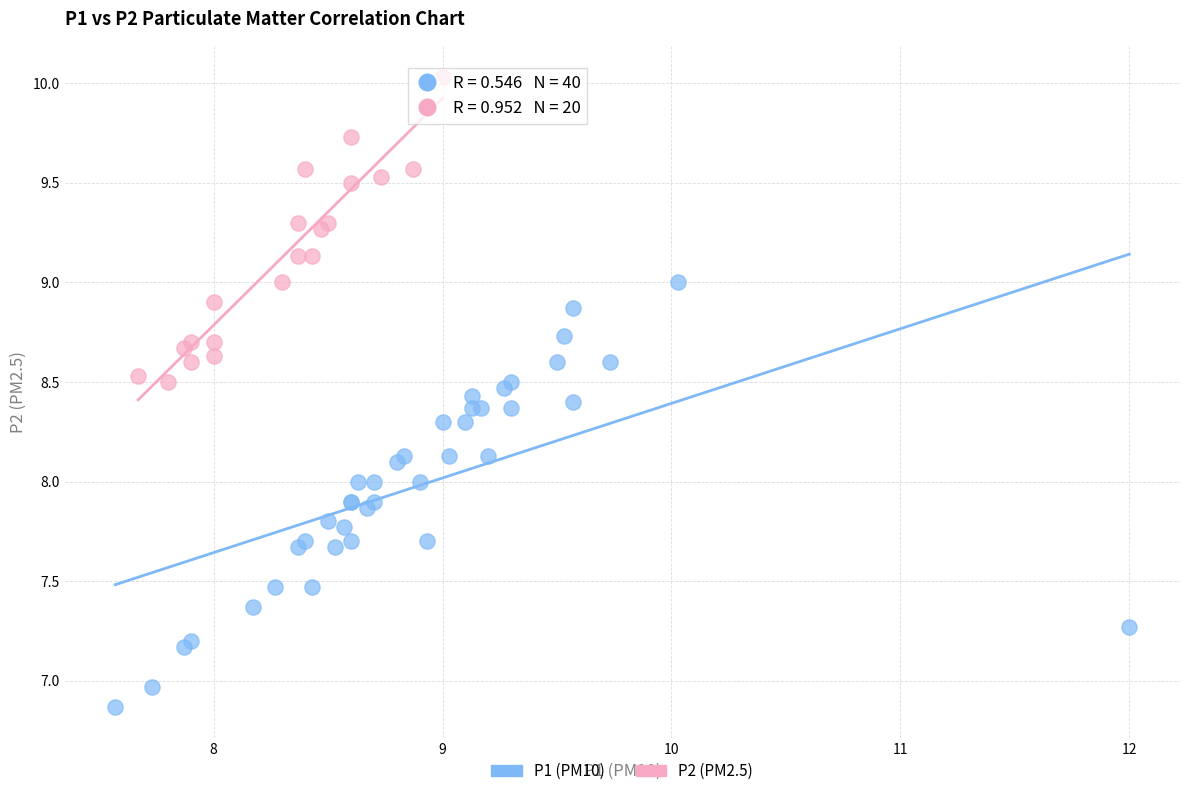

Which series has the largest Y range (max minus min)?

P1 (PM10)